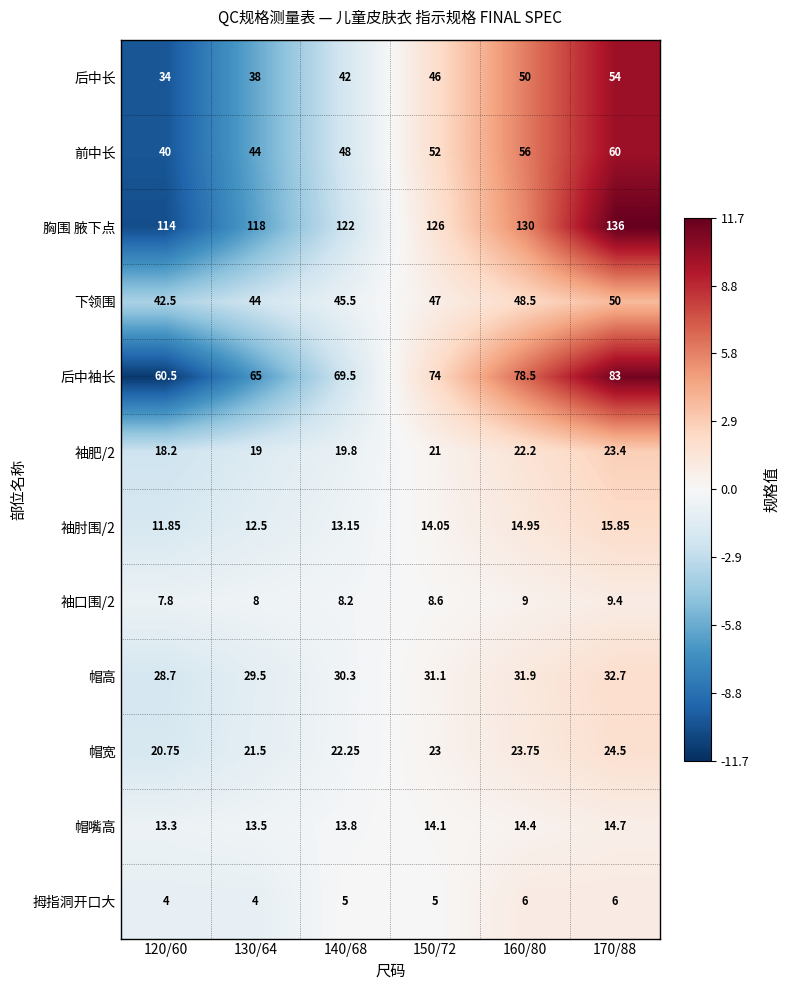

Which series has the largest total across all categories?

胸围 腋下点